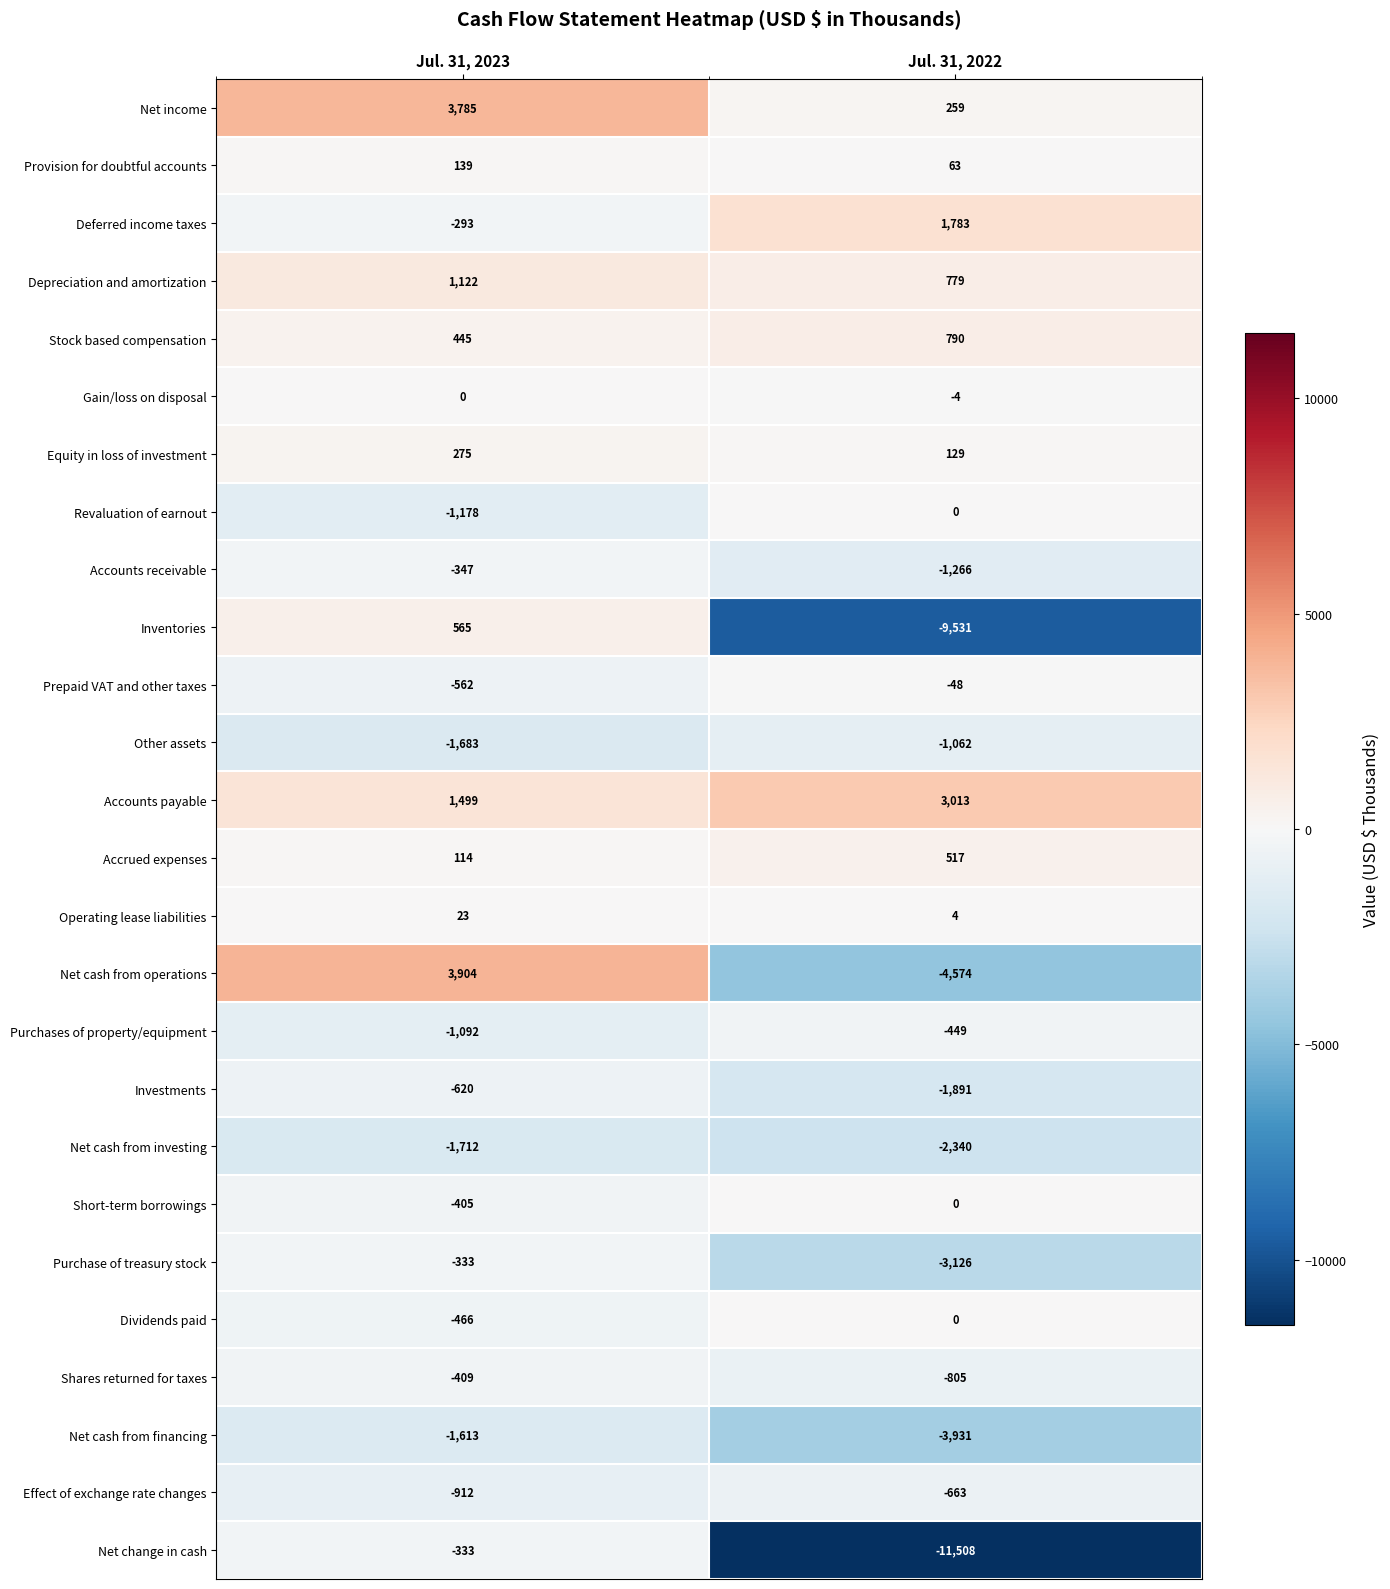

The value of Stock based compensation at Jul. 31, 2022 is 790. True or false?

True